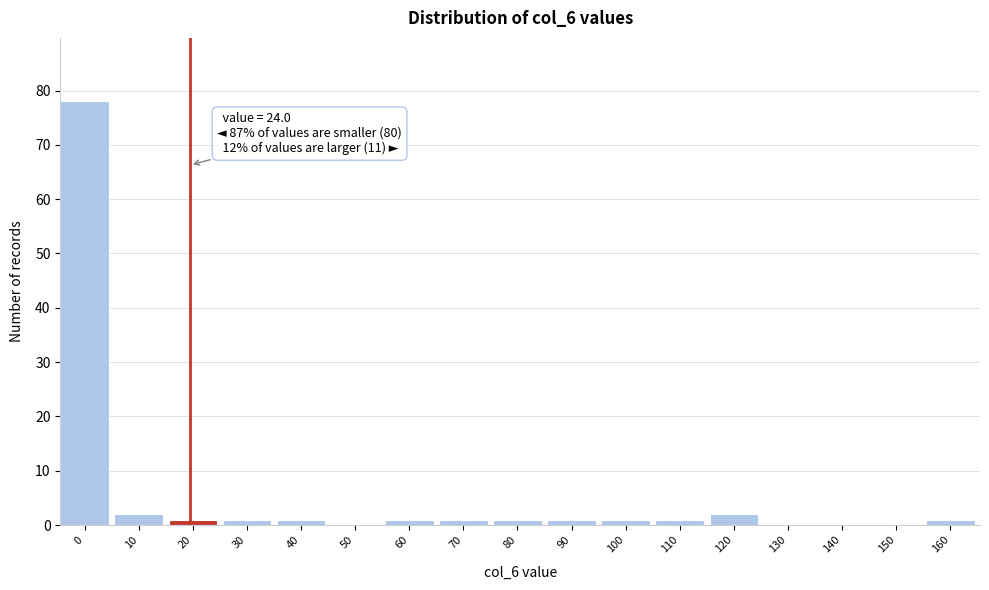

Reading right to left, what are all the values shown in this chart?

160=1	150=0	140=0	130=0	120=2	110=1	100=1	90=1	80=1	70=1	60=1	50=0	40=1	30=1	20=1	10=2	0=78